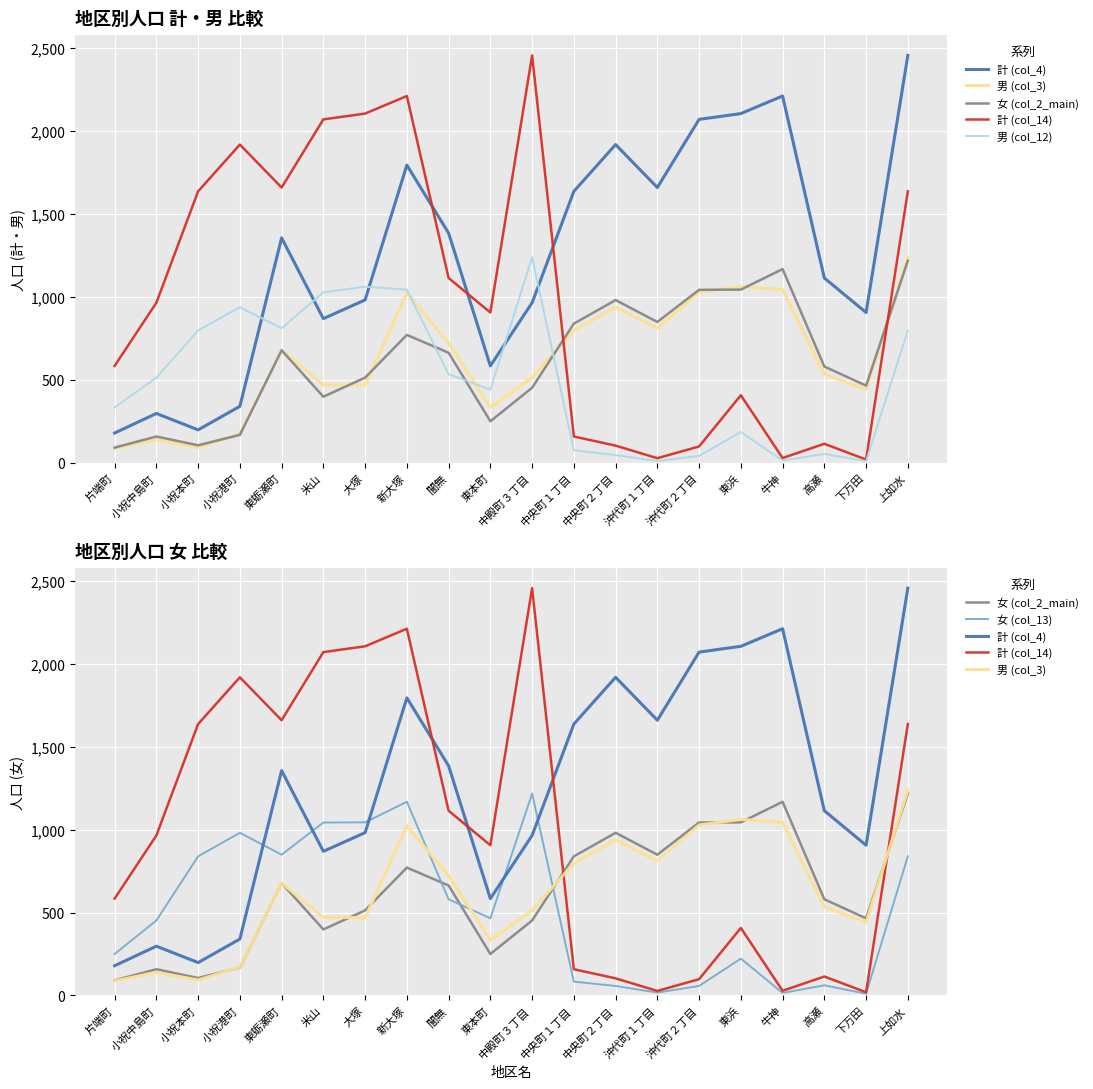

The 計 (col_14) series shows 211 at 中央町１丁目. True or false?

False